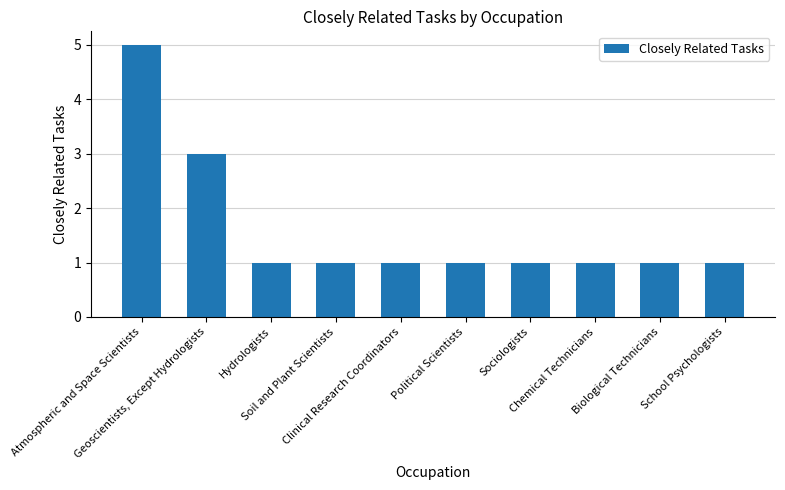

What is the smallest value displayed?

1